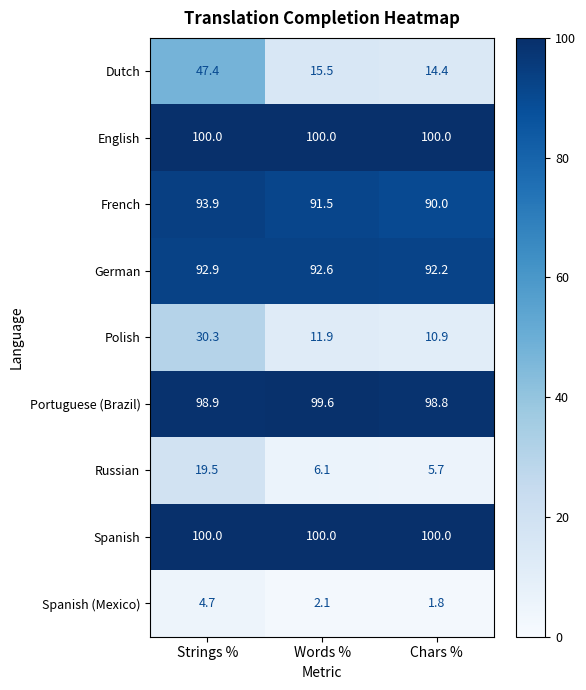

At which category is the sum across all series the highest?

Strings %